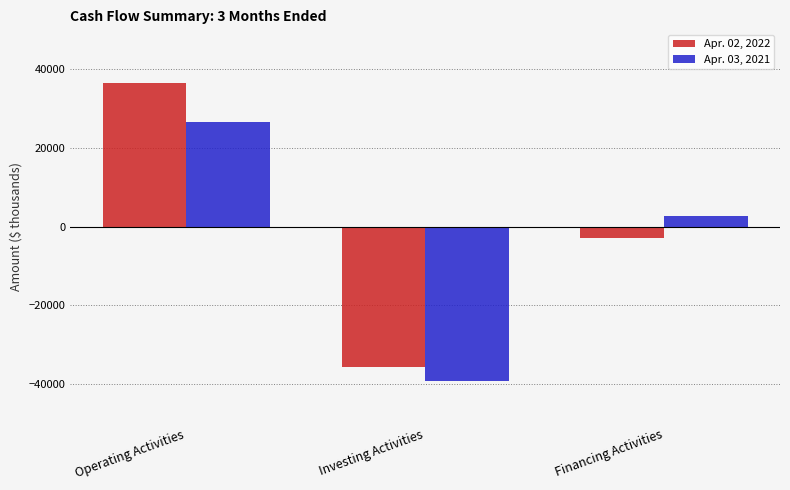

What is the sum of the Apr. 02, 2022 values at Investing Activities and Financing Activities?

-38418